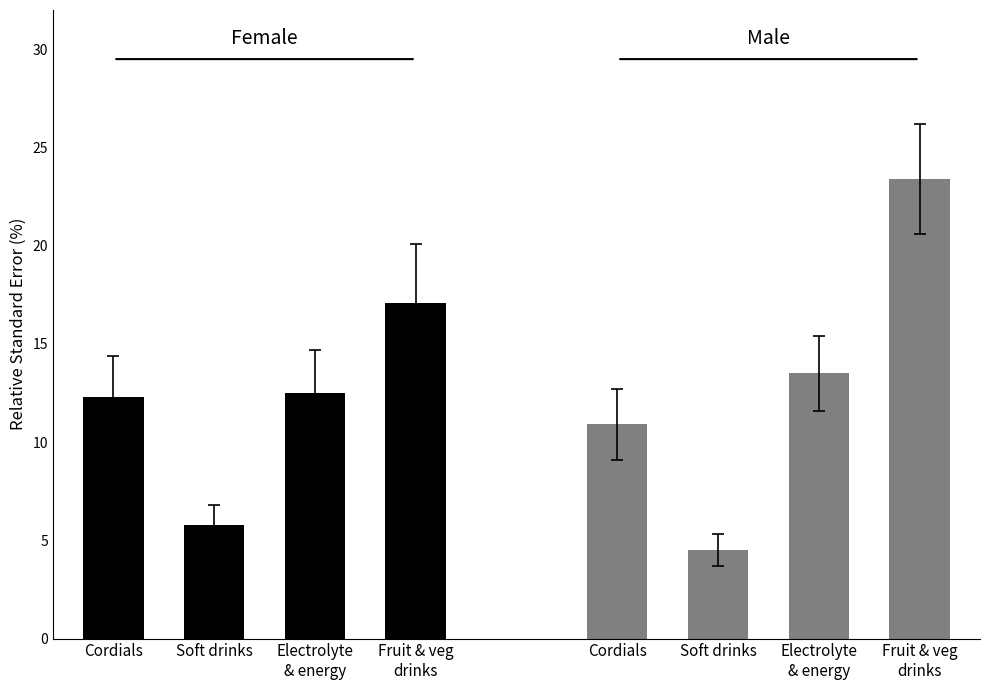

What is the sum of all Female values?

47.7